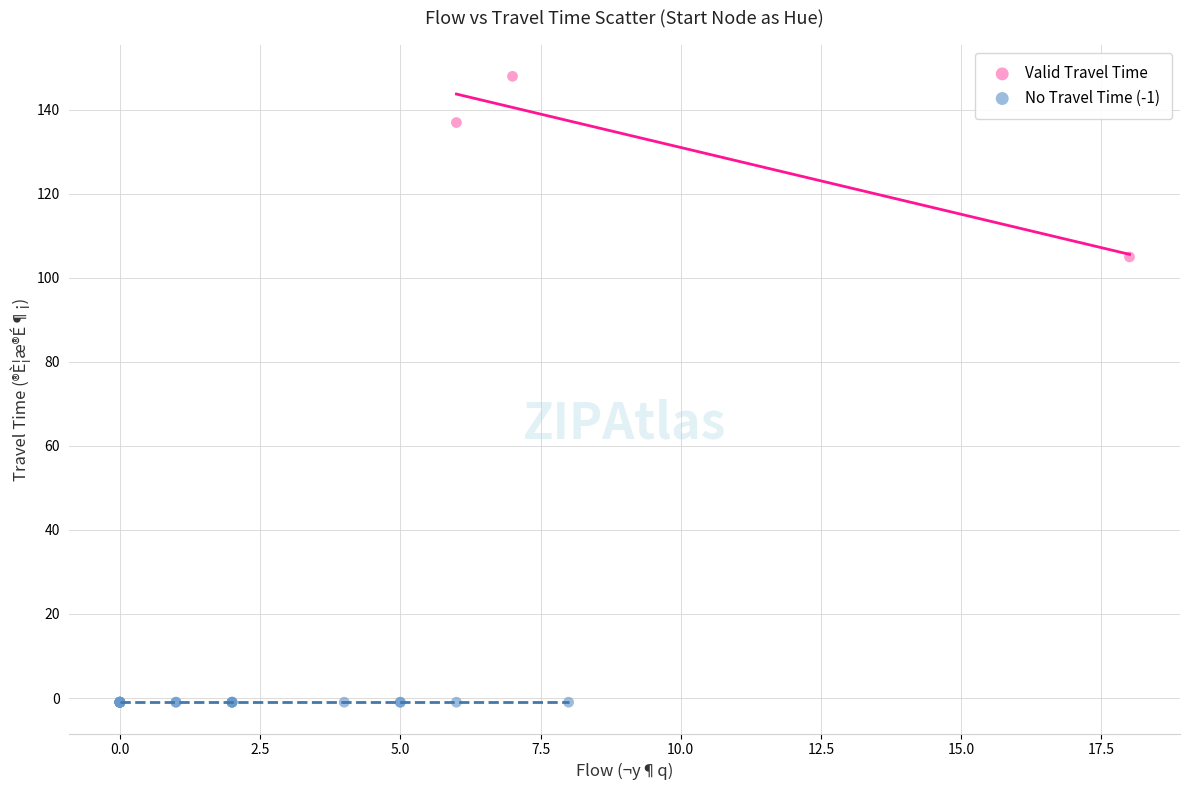

Which series contains the highest Y value?

Valid Travel Time